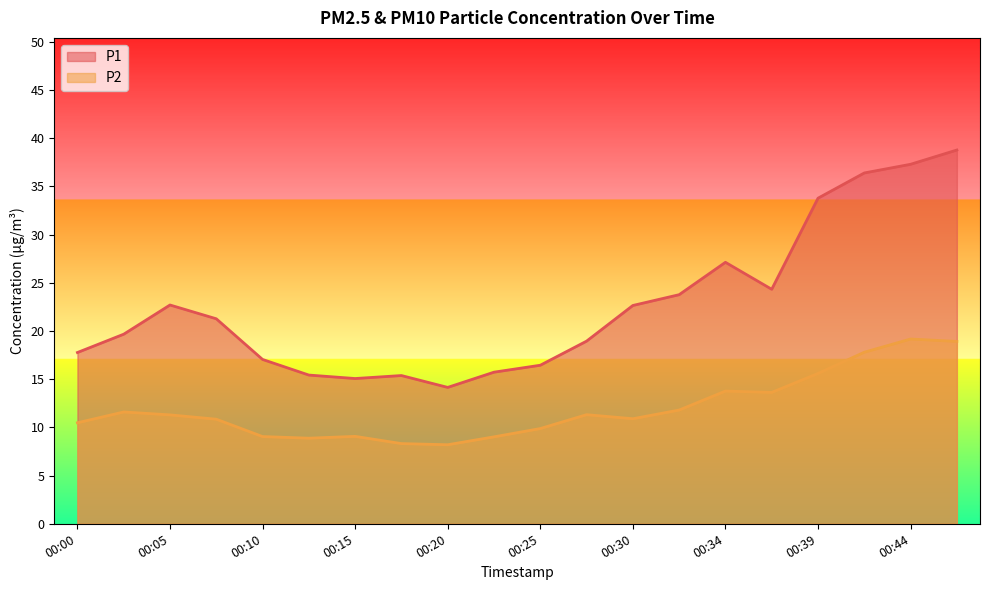

Reading right to left, what are all the values shown in this chart?

P1: 38.8	37.3	36.4	33.8	24.3	27.1	23.8	22.6	18.9	16.4	15.7	14.2	15.4	15.1	15.4	17.1	21.3	22.7	19.7	17.8
P2: 18.9	19.2	17.8	15.6	13.6	13.8	11.8	10.9	11.3	9.9	9.0	8.2	8.3	9.1	8.9	9.1	10.8	11.3	11.6	10.5